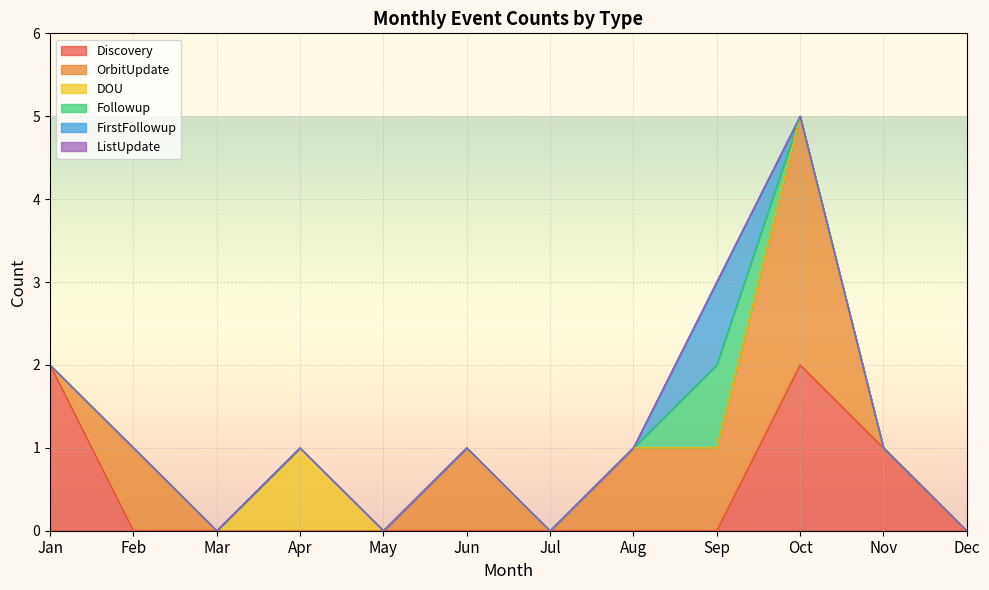

What is the difference between the second highest and second lowest values in the Discovery series?

2